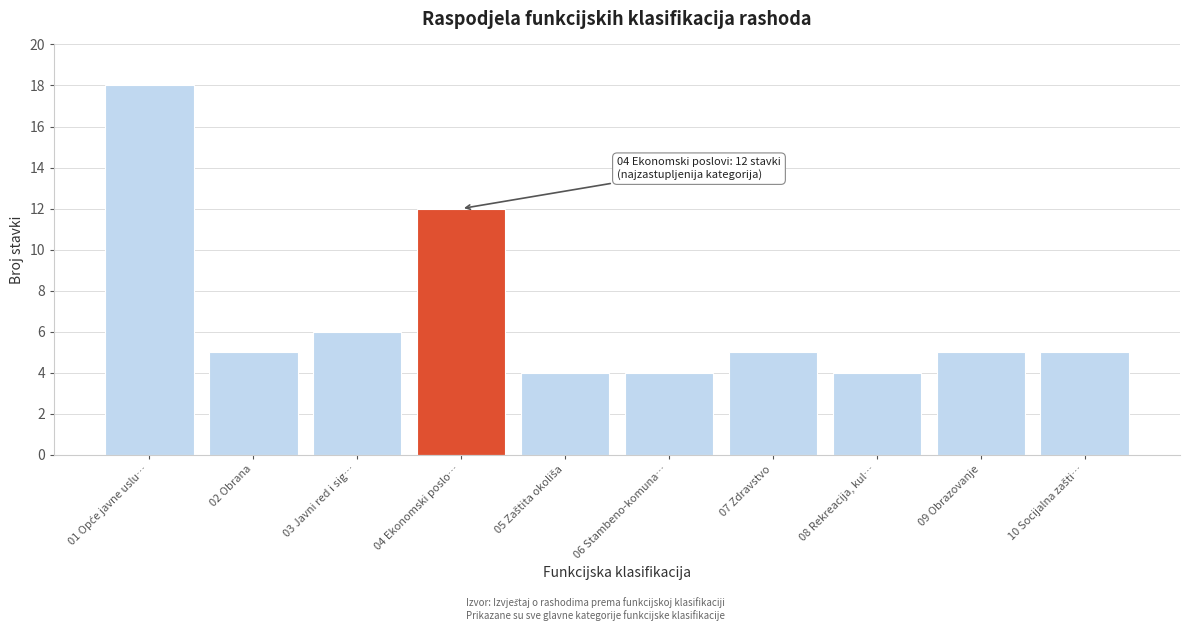

Reading left to right, list all the values displayed in this chart.

18	5	6	12	4	4	5	4	5	5